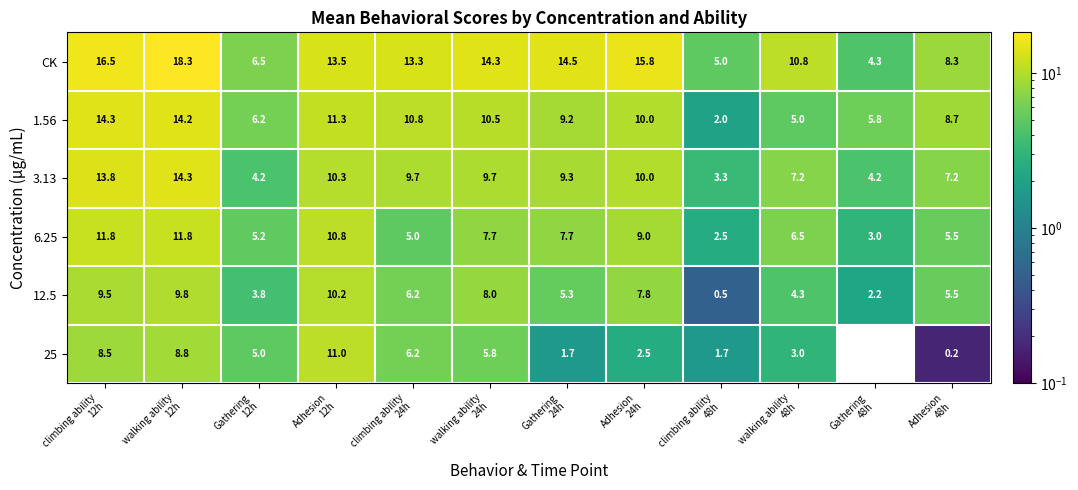

What is the difference between the maximum and minimum values in the 6.25 series?

9.3